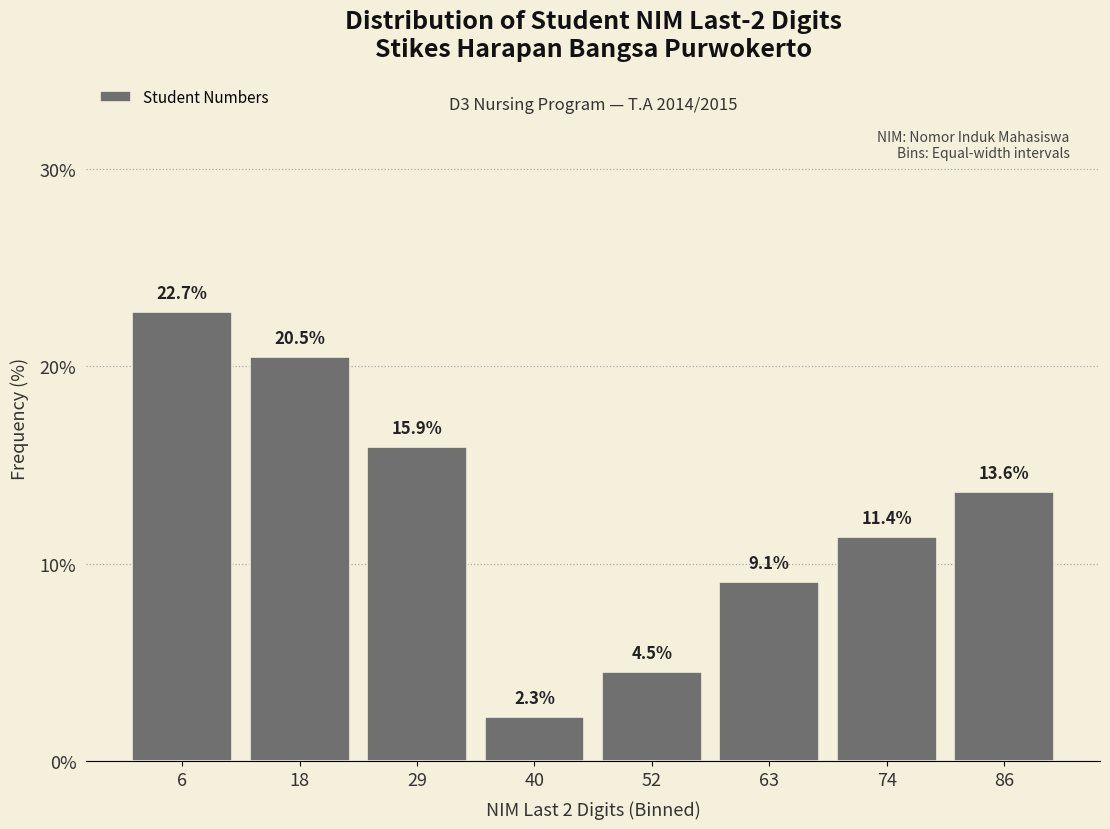

What is the height of the bar covering 70 to 80 on the x-axis? The bar edges are not printed on the chart, so give them approximately, as read against the axis.

11.4